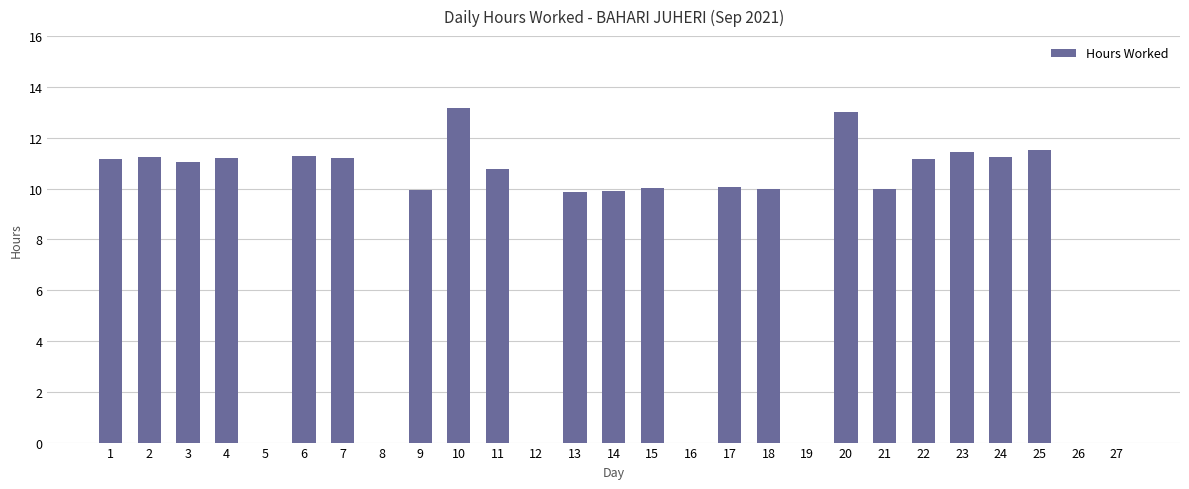

The value at 14 is 9.9. True or false?

True